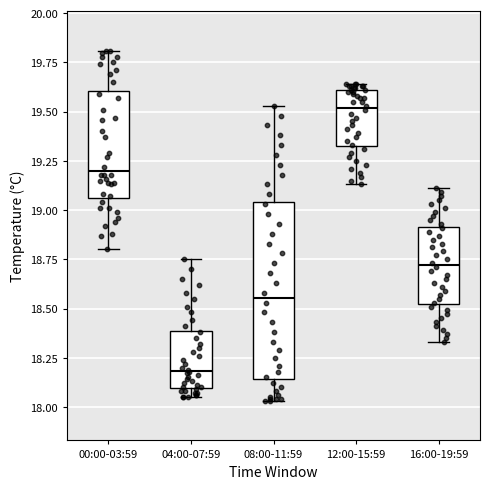

Which box has the highest median line?

12:00-15:59